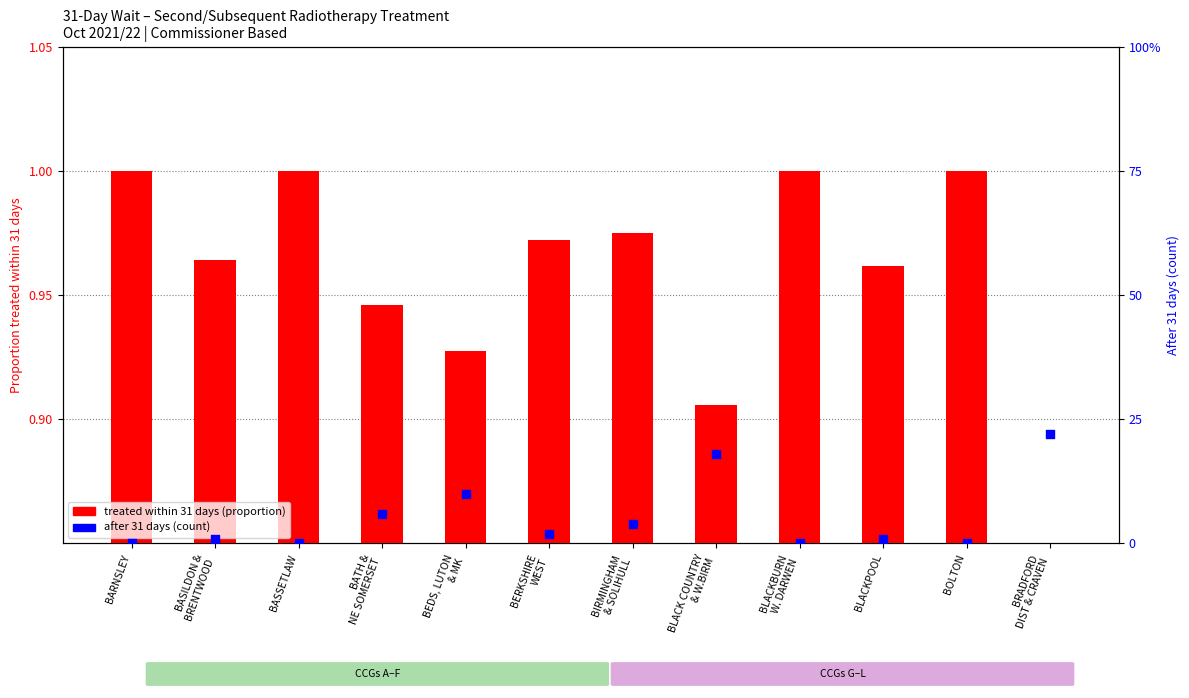

Which series has the largest total across all categories?

after 31 days (count)